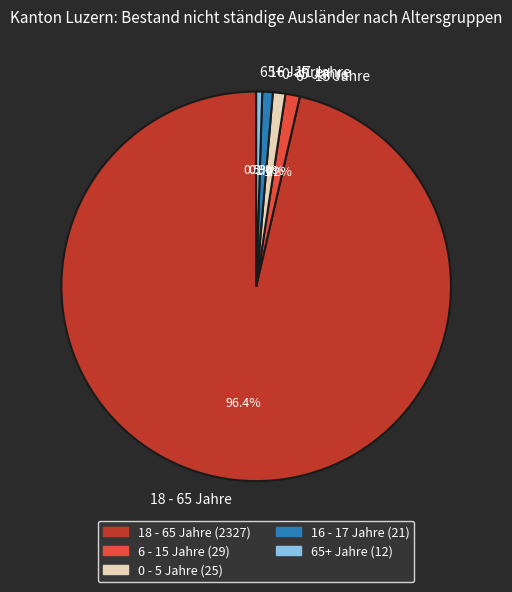

Which has a higher value, 65+ Jahre or 6 - 15 Jahre?

6 - 15 Jahre